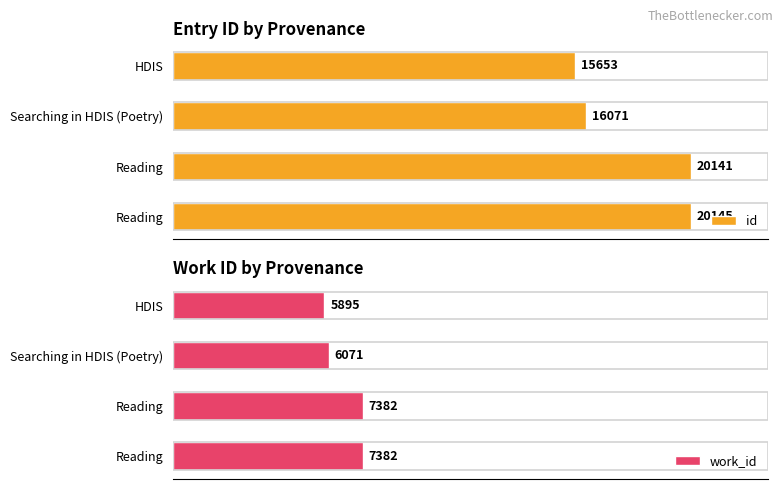

What is the value of the work_id bar at the 2nd from the left?

6071